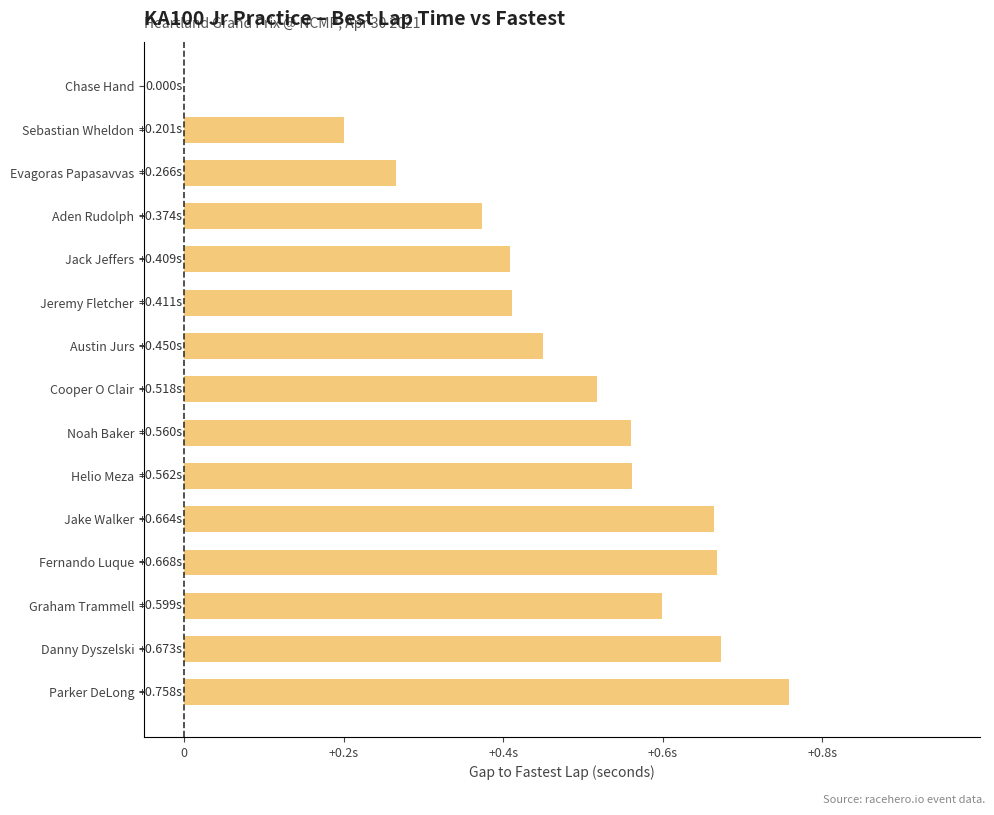

What is the maximum value shown in the chart?

0.8